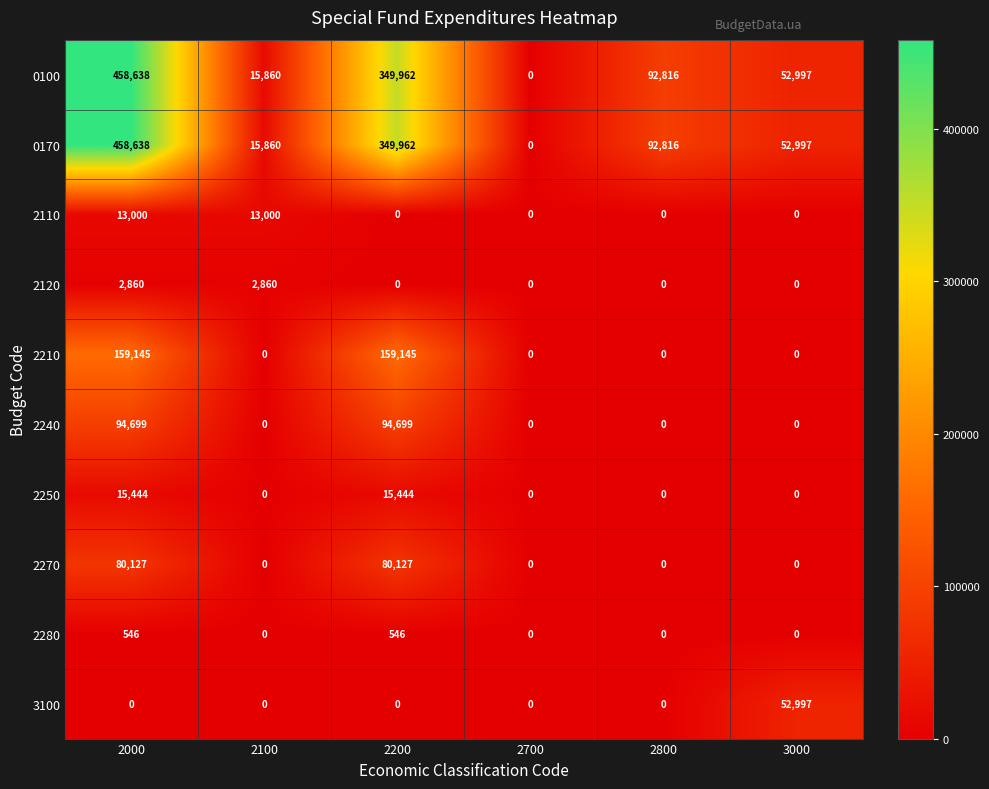

How many distinct data groups are displayed?

10